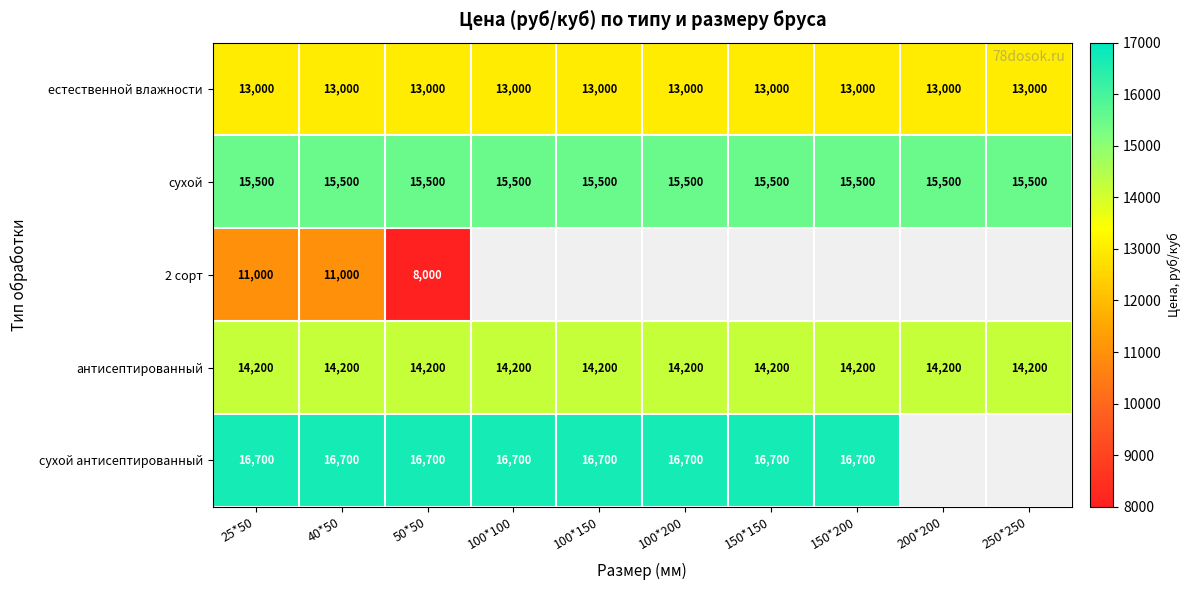

What is the maximum value for сухой?

15500